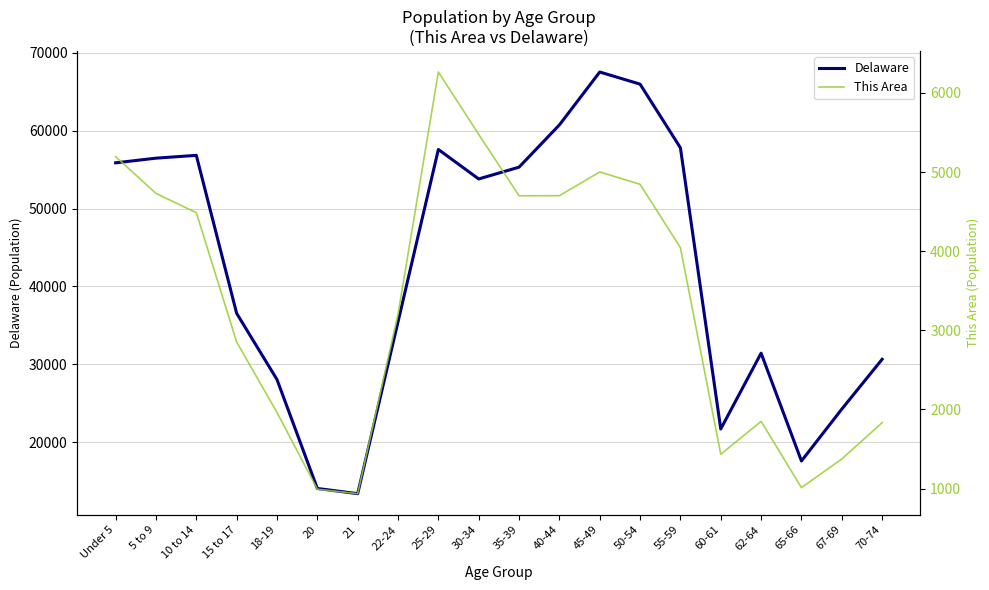

True or false: This Area and Delaware cross at least once.

False